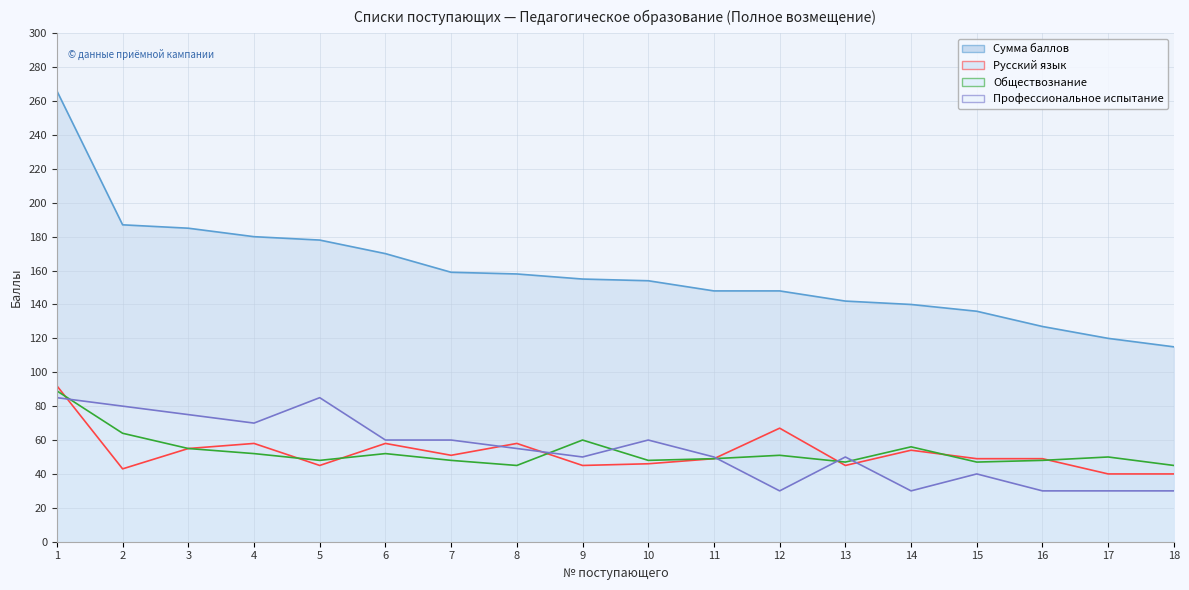

What is the difference between the Русский язык (линия) values at 18 and 15?

9